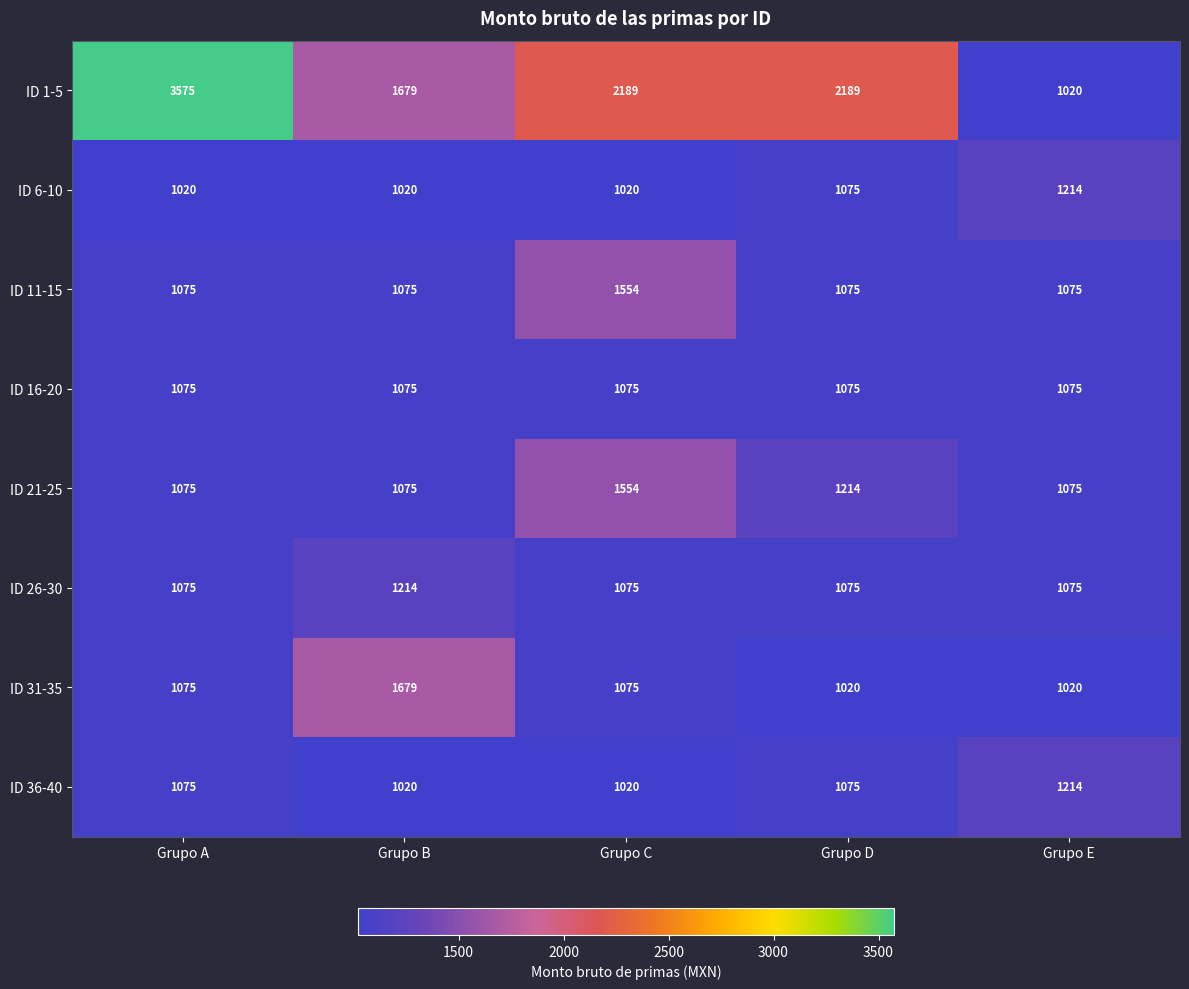

At how many categories does at least one series exceed 1094?

5